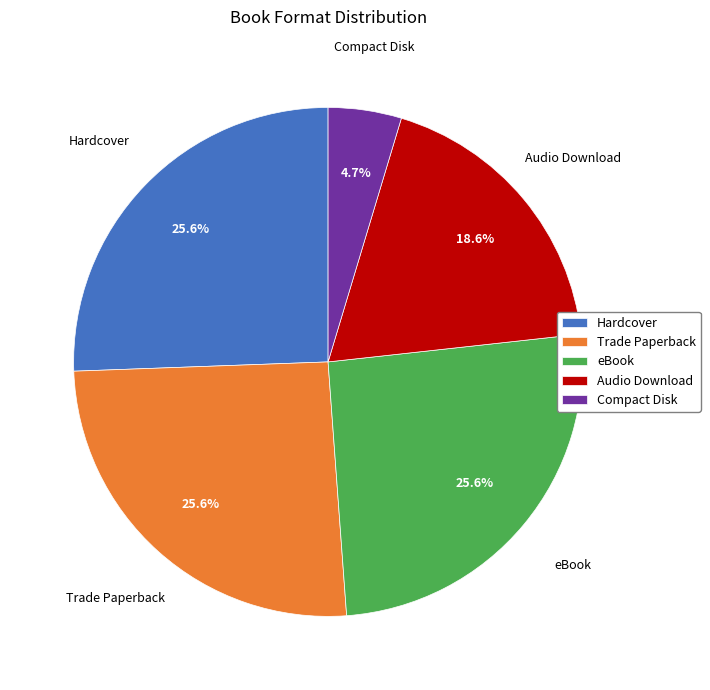

The eBook slice represents 12% of the pie. True or false?

False